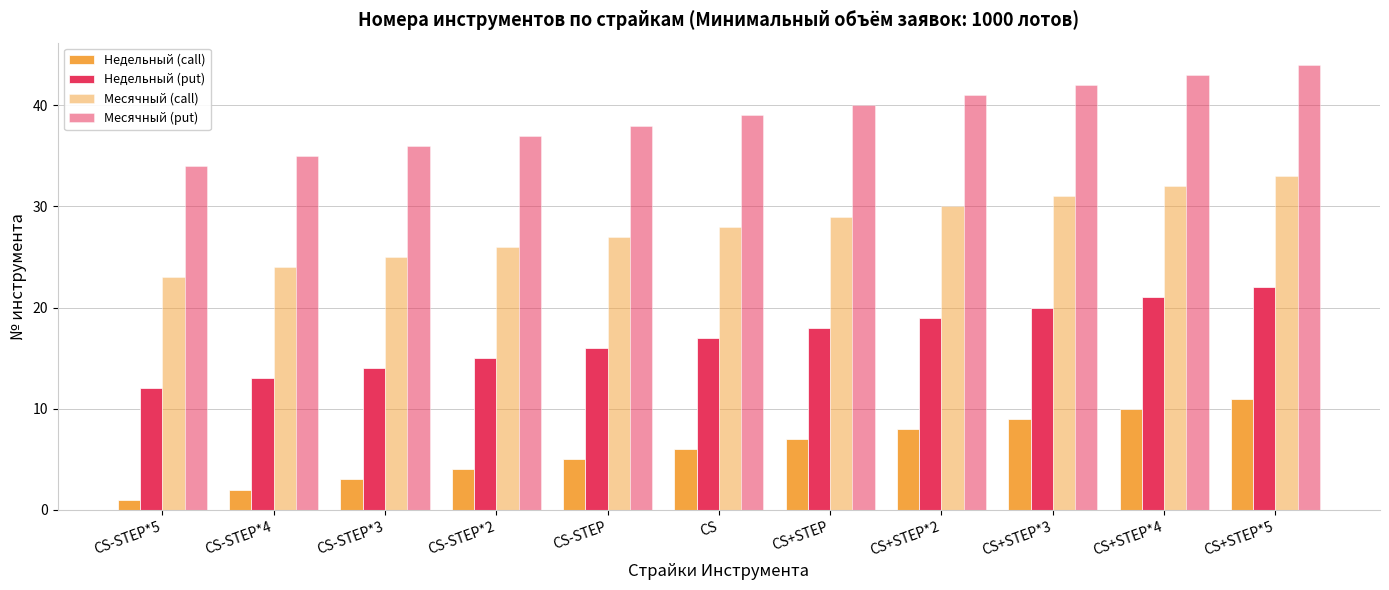

How many categories are shown in the chart?

11